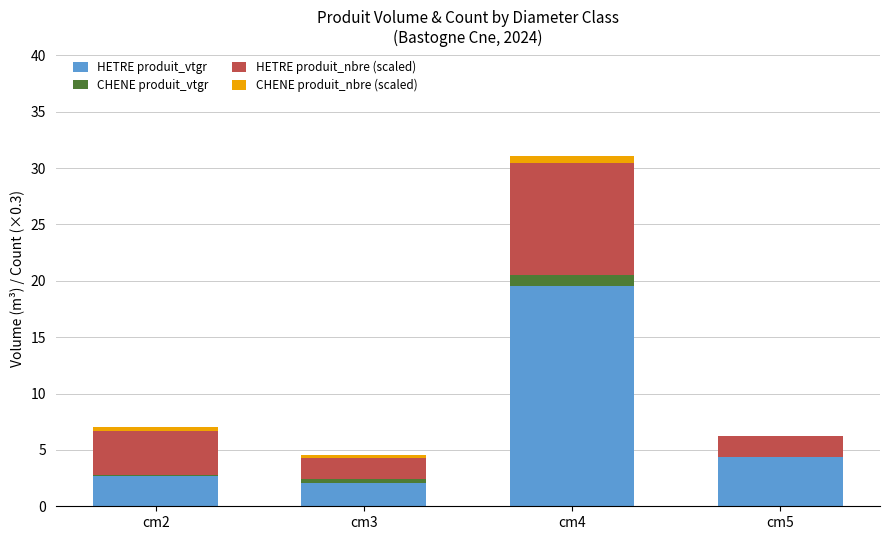

What are all the series names shown in the legend?

HETRE produit_vtgr, CHENE produit_vtgr, HETRE produit_nbre (scaled), CHENE produit_nbre (scaled)